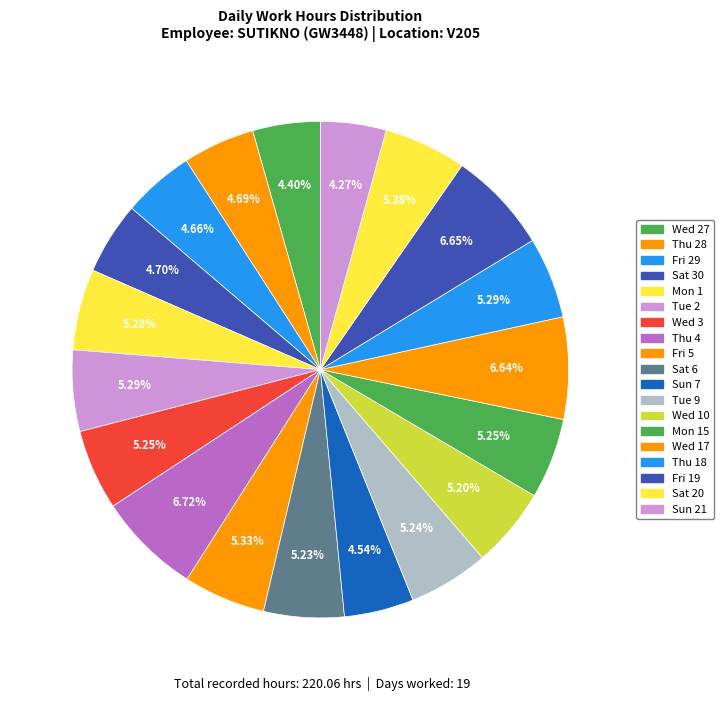

What is the total percentage of Fri 29 and Sat 30?

9.4%